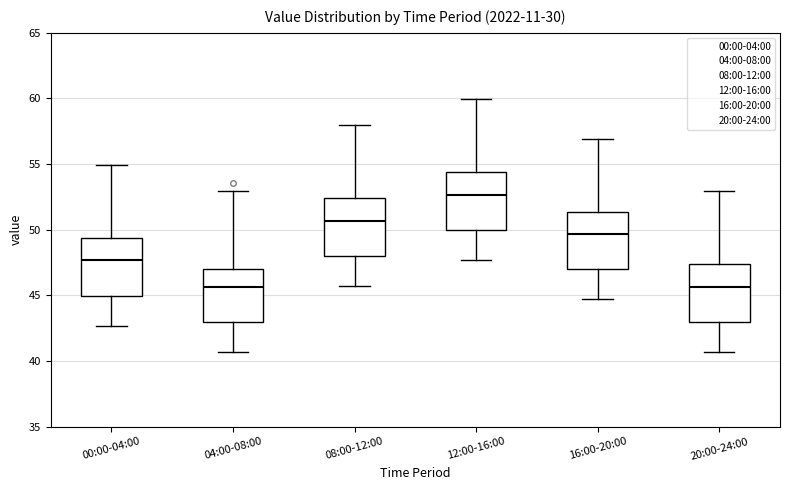

Where does the upper whisker of the box for 08:00-12:00 end on the y-axis? The values are not printed on the chart, so give them approximately, as read against the axis.

58.0